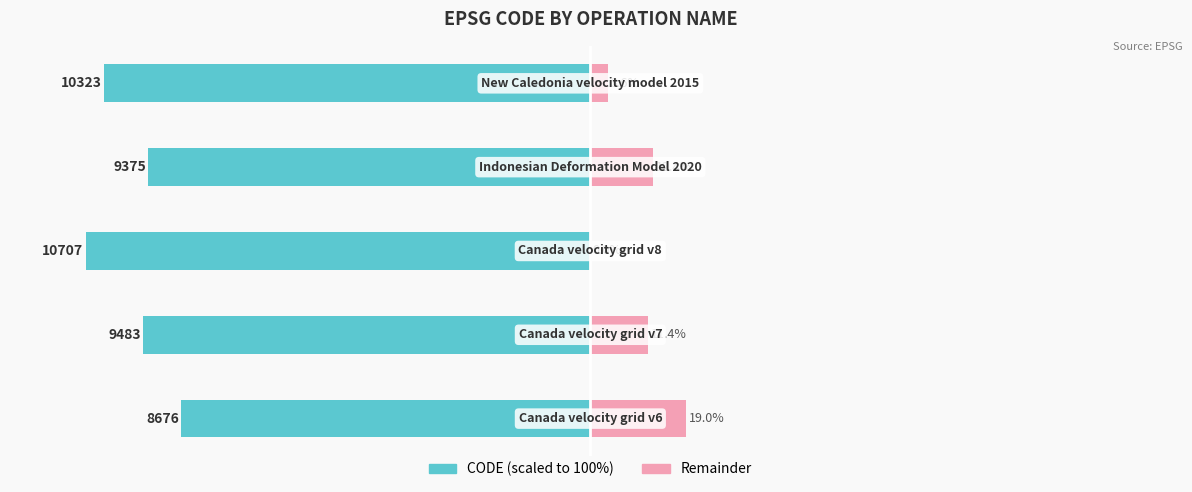

Between 1 and 3, which is larger?

3